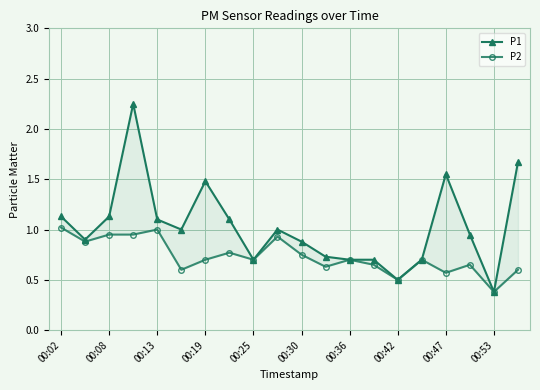

Reading left to right, list all the values displayed in this chart.

P1: 1.1	0.9	1.1	2.2	1.1	1.0	1.5	1.1	0.7	1.0	0.9	0.7	0.7	0.7	0.5	0.7	1.6	0.9	0.4	1.7
P2: 1.0	0.9	0.9	0.9	1.0	0.6	0.7	0.8	0.7	0.9	0.8	0.6	0.7	0.7	0.5	0.7	0.6	0.7	0.4	0.6